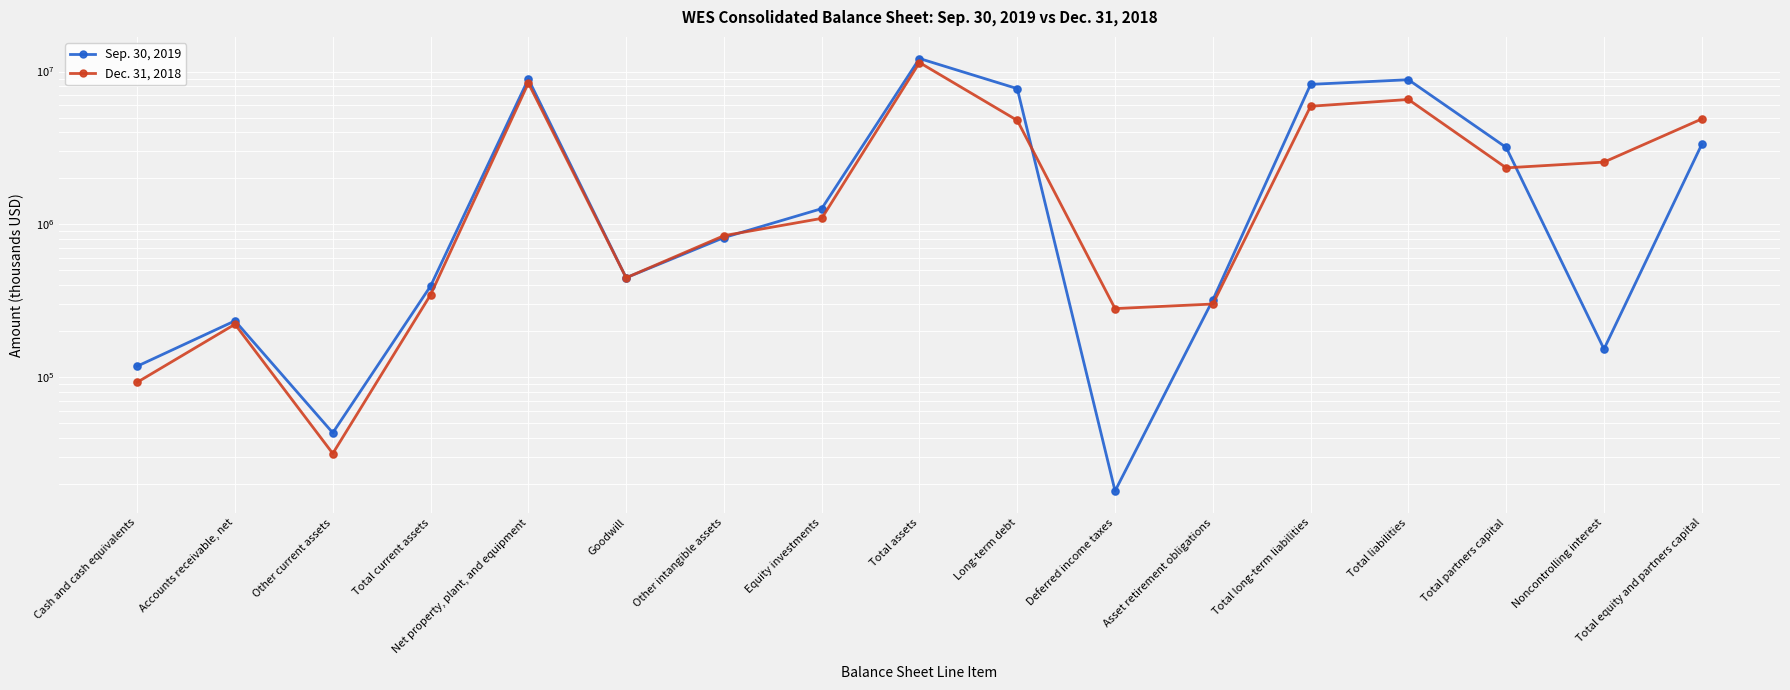

Which series has the widest spread of Y values?

Sep. 30, 2019